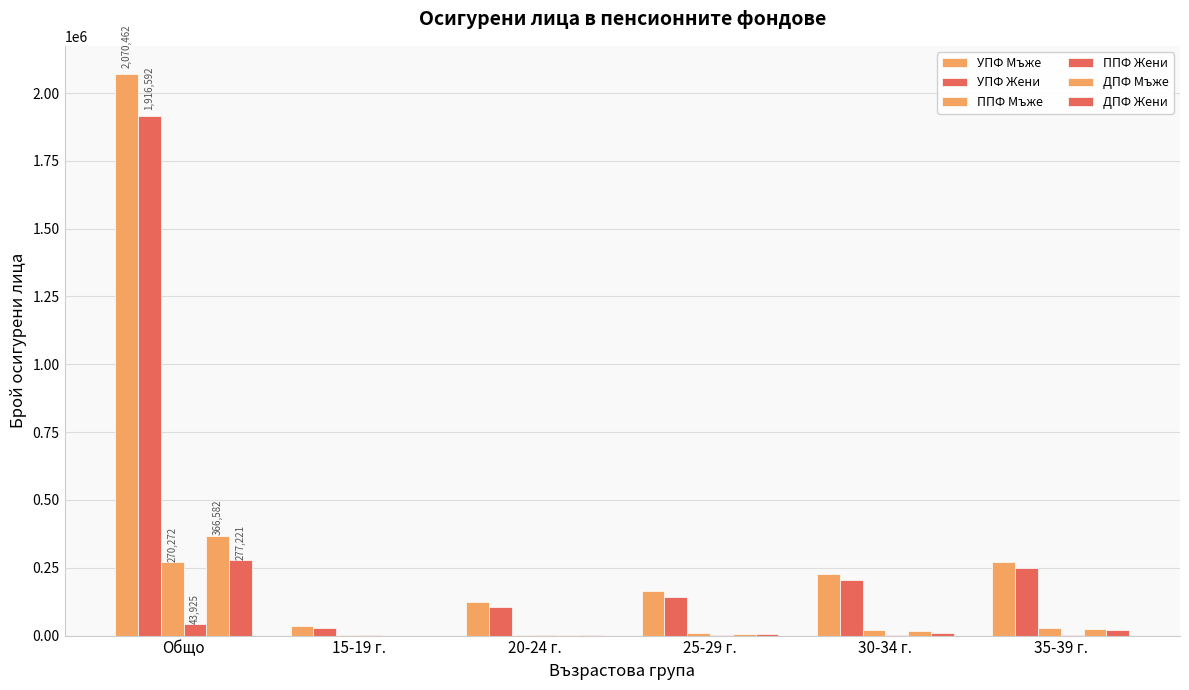

Reading left to right, extract all data points from this chart.

УПФ Мъже: Общо=2070462	15-19 г.=34649	20-24 г.=123799	25-29 г.=163689	30-34 г.=228562	35-39 г.=271681
УПФ Жени: Общо=1916592	15-19 г.=29219	20-24 г.=105908	25-29 г.=143431	30-34 г.=205544	35-39 г.=248246
ППФ Мъже: Общо=270272	15-19 г.=2339	20-24 г.=3429	25-29 г.=9592	30-34 г.=18755	35-39 г.=26808
ППФ Жени: Общо=43925	15-19 г.=1854	20-24 г.=756	25-29 г.=1700	30-34 г.=2888	35-39 г.=3981
ДПФ Мъже: Общо=366582	15-19 г.=264	20-24 г.=2692	25-29 г.=7645	30-34 г.=15440	35-39 г.=24588
ДПФ Жени: Общо=277221	15-19 г.=146	20-24 г.=1558	25-29 г.=5004	30-34 г.=10652	35-39 г.=18782